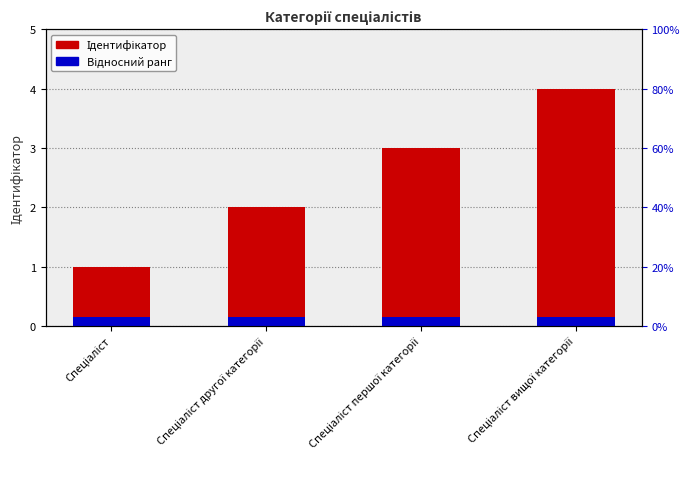

Count the number of categories in the chart.

4